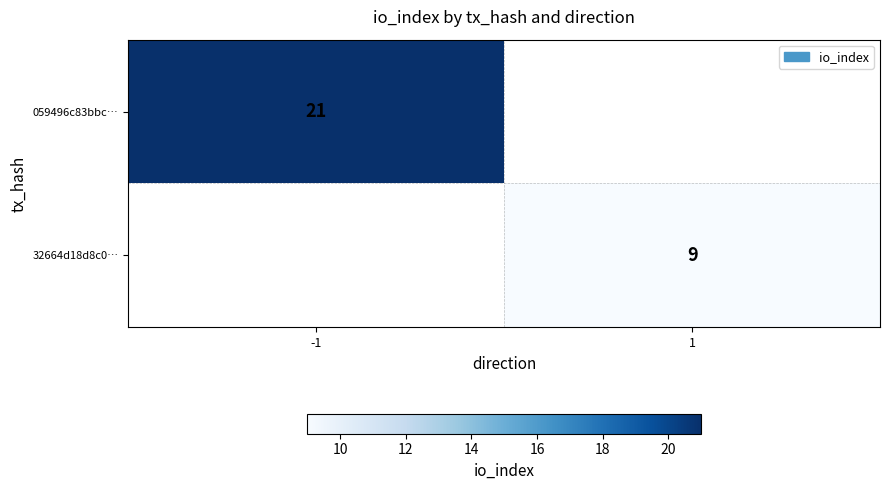

The 32664d18d8c0… series shows 9 at 1. True or false?

True